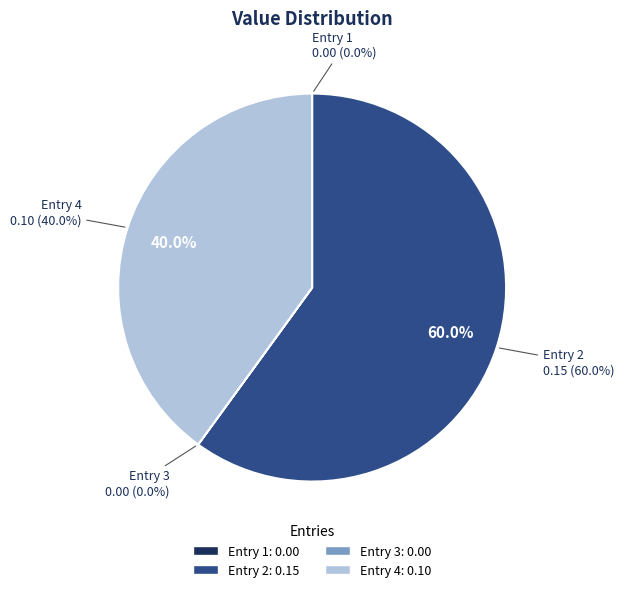

How many slices are in this pie chart?

4